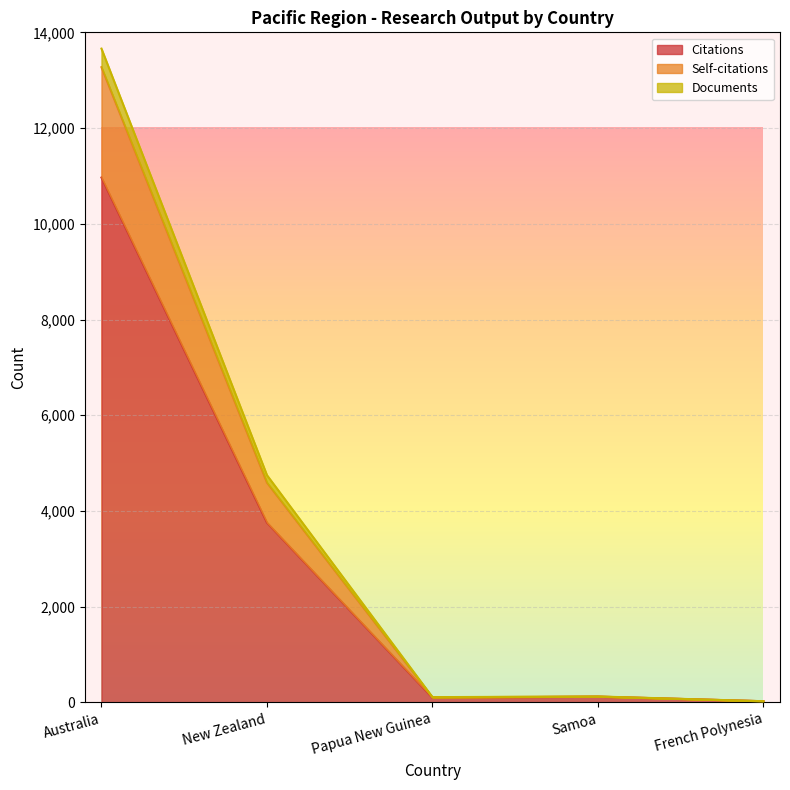

What is the sum of the Citations values at Samoa and Papua New Guinea?

222